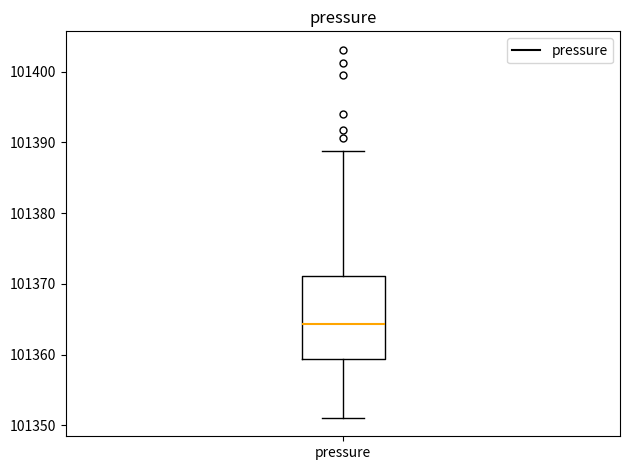

Where does the upper whisker of the box for pressure end on the y-axis? The values are not printed on the chart, so give them approximately, as read against the axis.

101389